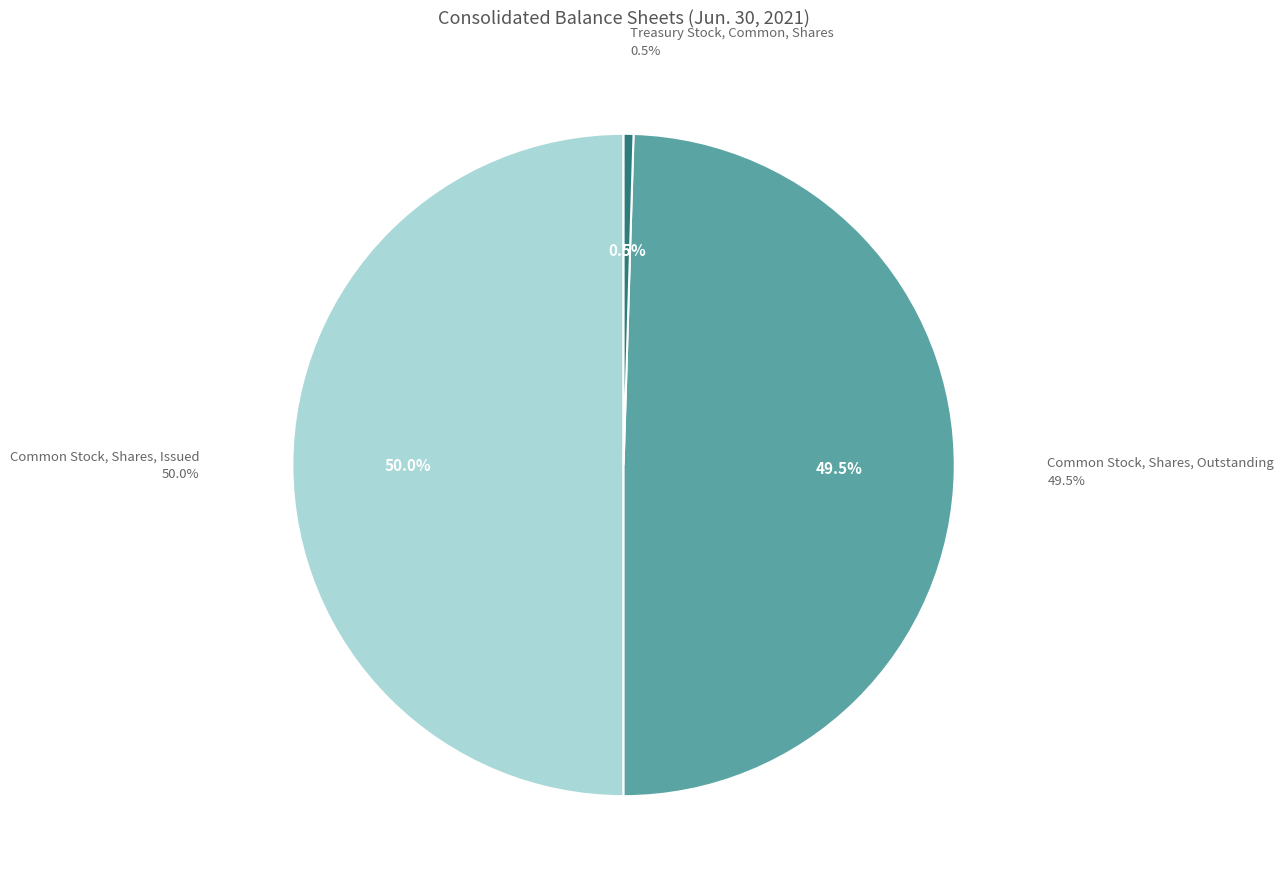

What is the smallest slice in the pie chart?

Treasury Stock, Common, Shares